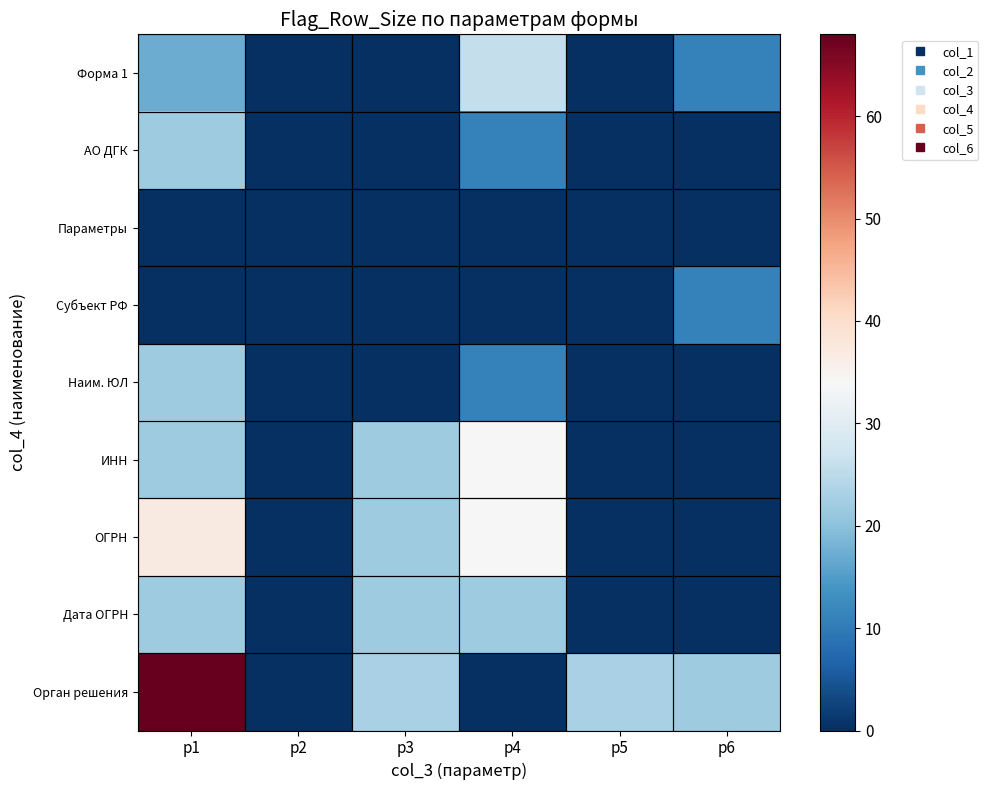

Which series has the largest range (max minus min)?

Орган решения